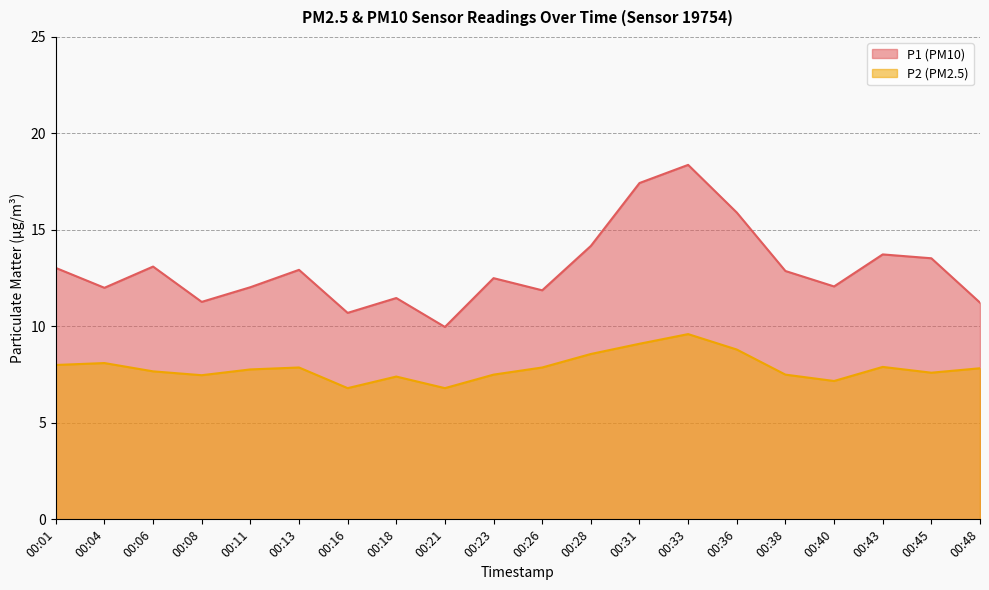

Reading left to right, list all the values displayed in this chart.

P1: 13.0	12.0	13.1	11.3	12.0	12.9	10.7	11.5	10.0	12.5	11.9	14.2	17.4	18.4	15.9	12.9	12.1	13.7	13.5	11.2
P2: 8.0	8.1	7.7	7.5	7.8	7.9	6.8	7.4	6.8	7.5	7.9	8.6	9.1	9.6	8.8	7.5	7.2	7.9	7.6	7.8